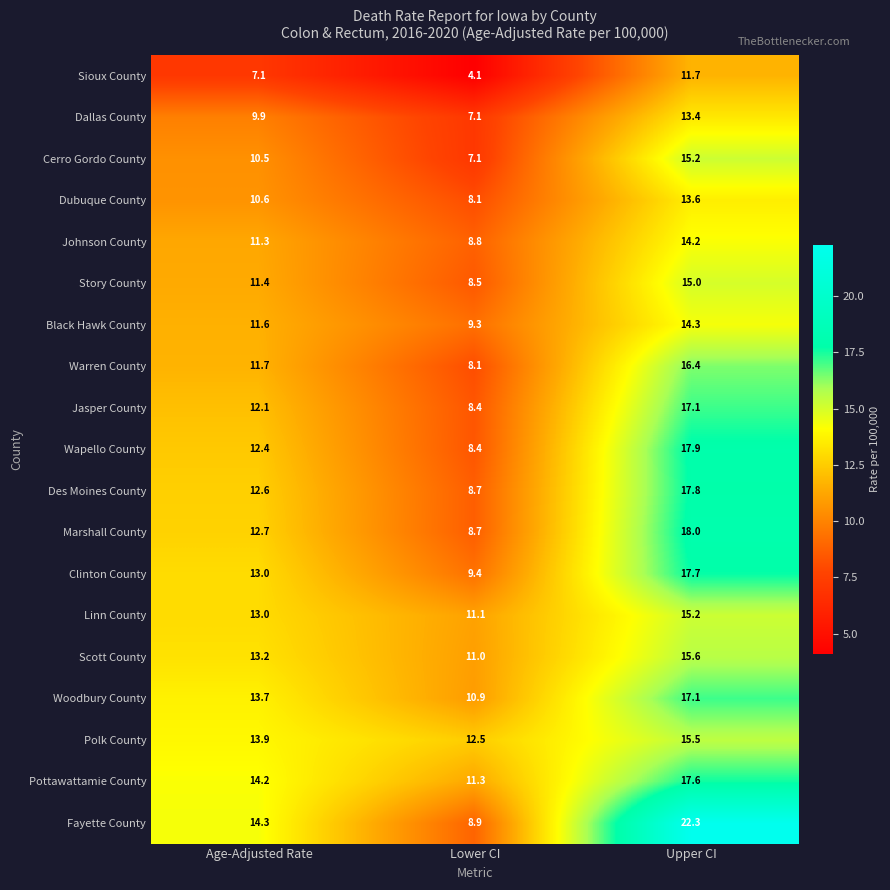

List the labels in order of Clinton County value, smallest first.

Lower CI, Age-Adjusted Rate, Upper CI